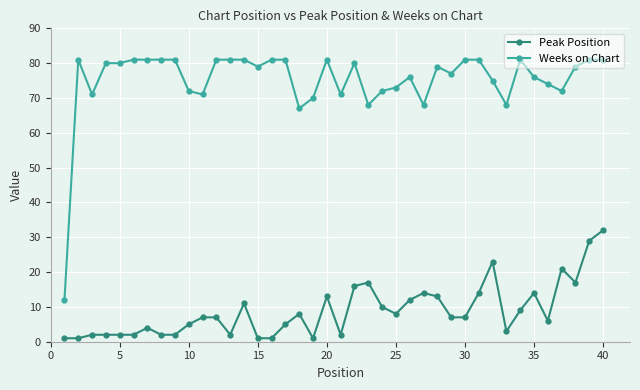

True or false: Peak Position has more than 0 points higher than both neighbors.

True